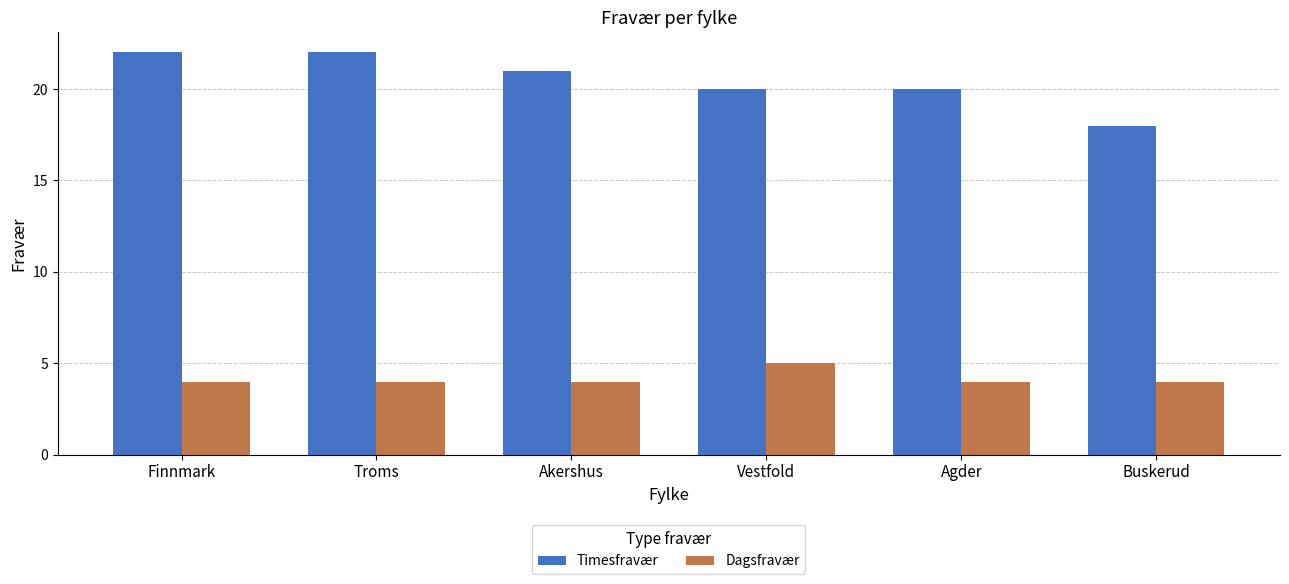

At how many categories does at least one series exceed 16?

6